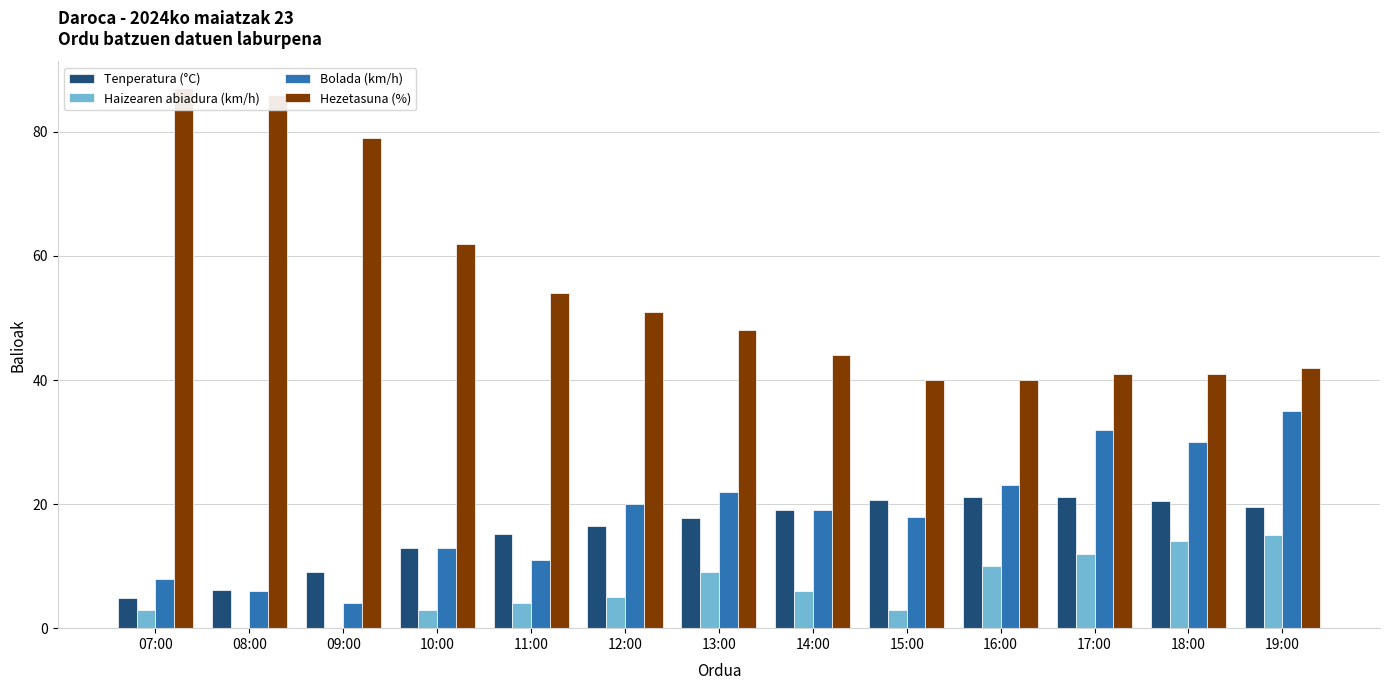

How many data points does each series have?

13